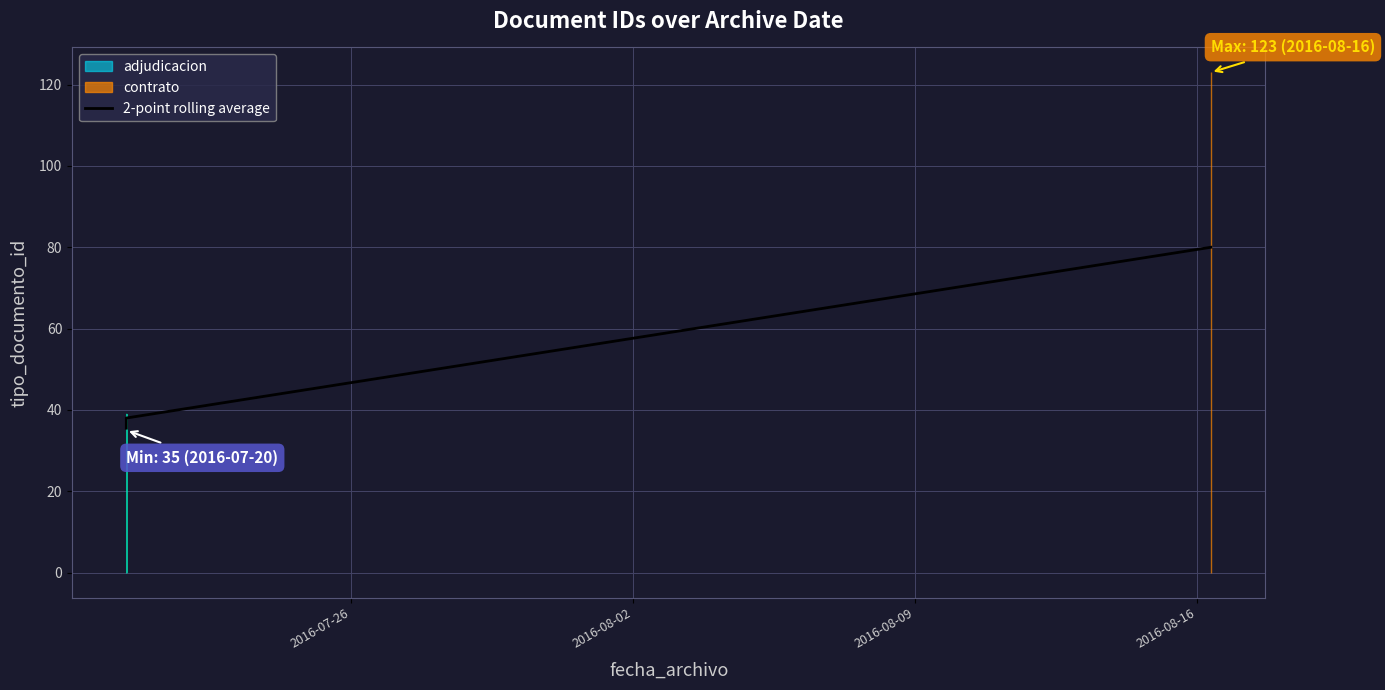

Where does the data first go above 37?

2016-08-16